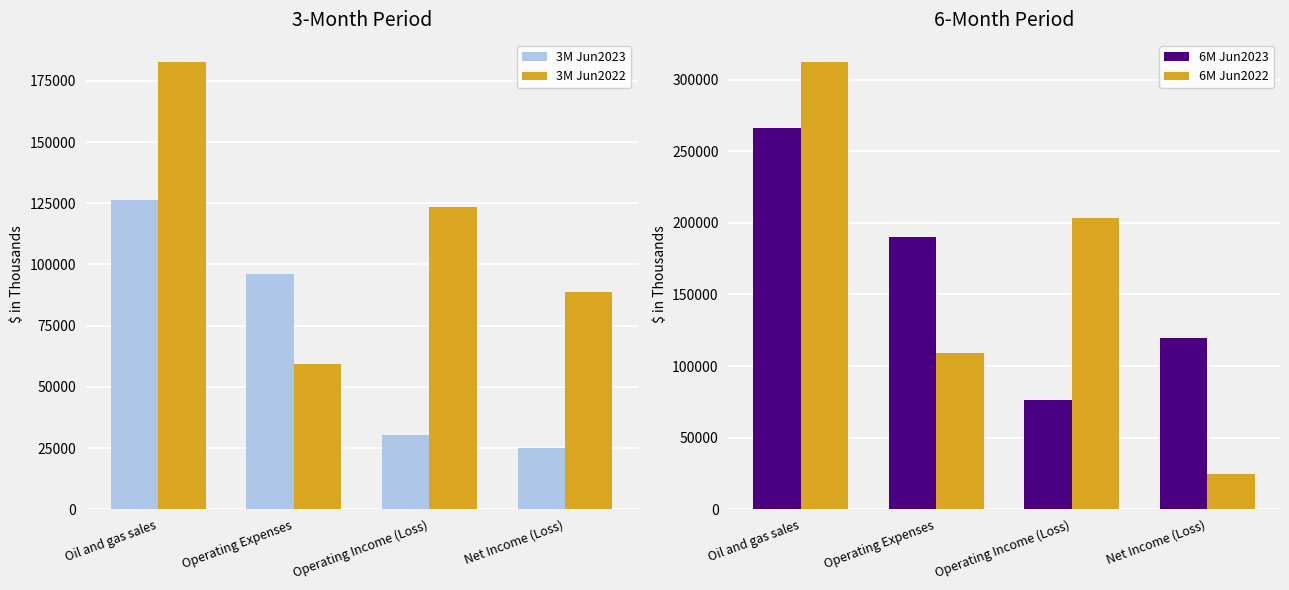

How many series are shown in this chart?

4